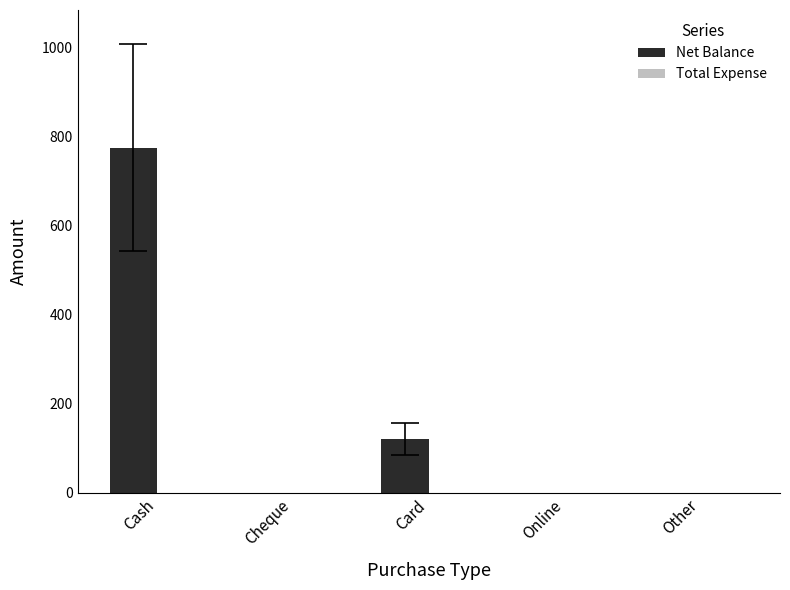

The value at Online is -481. True or false?

False